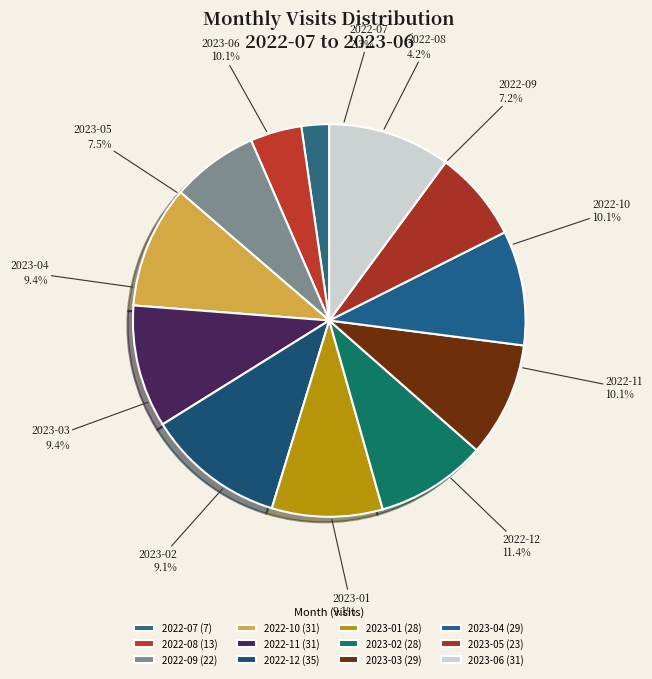

Combined, do 2022-08 and 2023-06 account for over 50%?

No